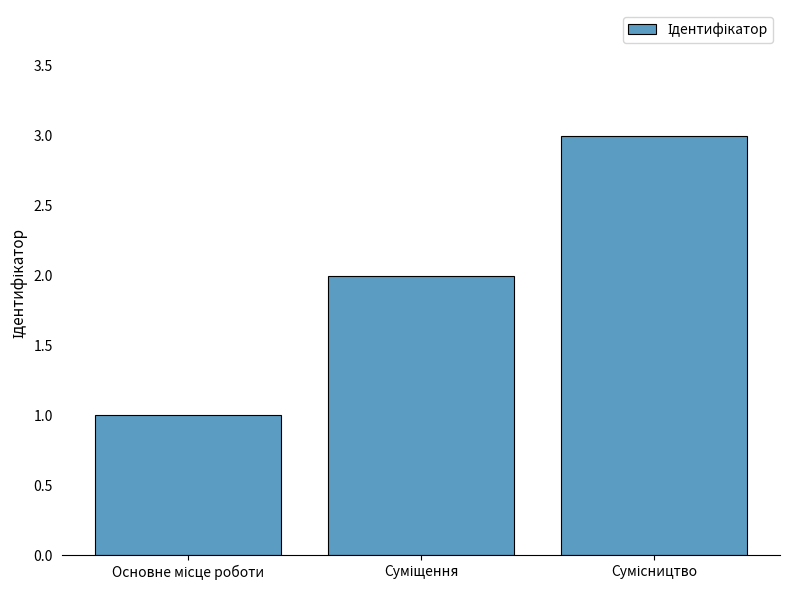

How many data points does each series have?

3